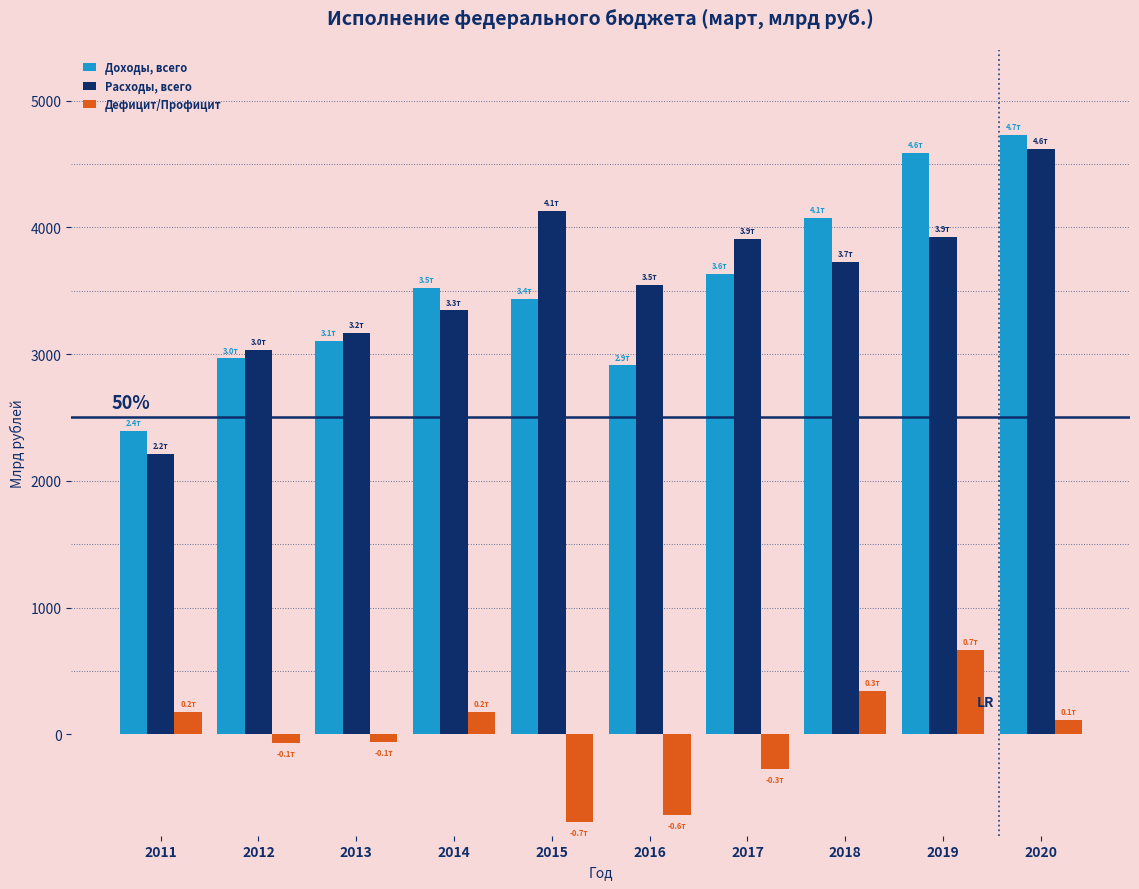

The Доходы, всего series shows 4590.0 at 2019. True or false?

True